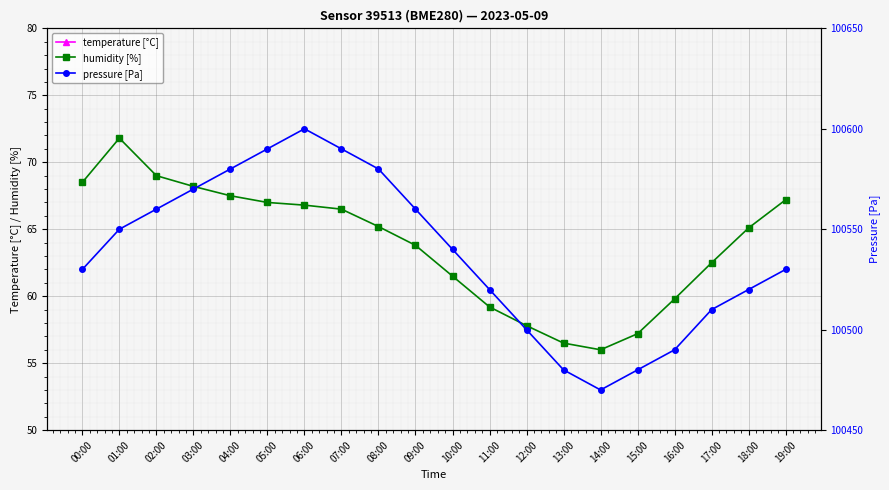

At which label does pressure [Pa] reach its minimum?

14:00